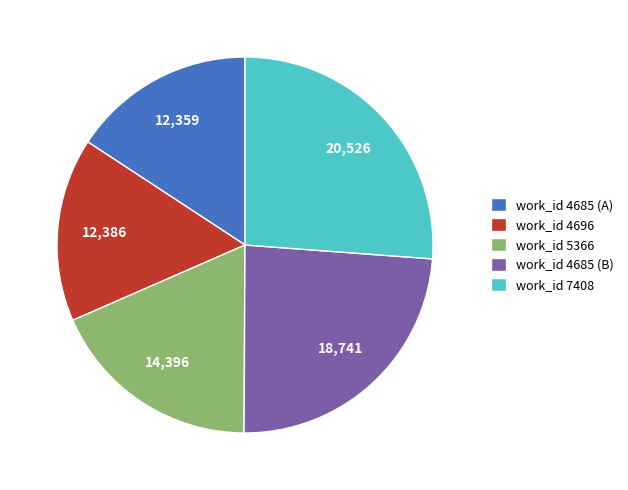

What is the largest slice in the pie chart?

work_id 7408